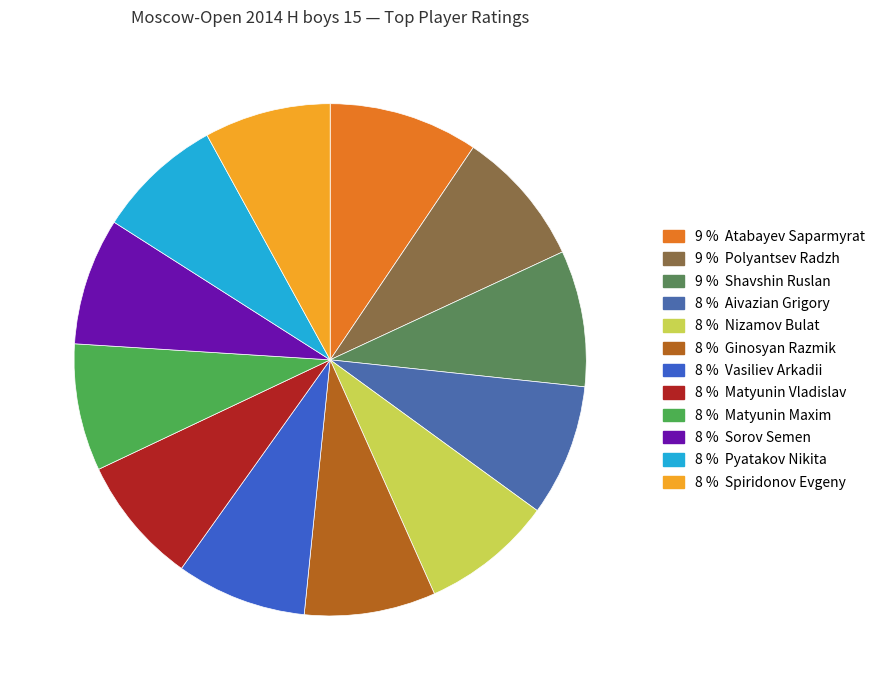

What is the smallest slice in the pie chart?

Spiridonov Evgeny